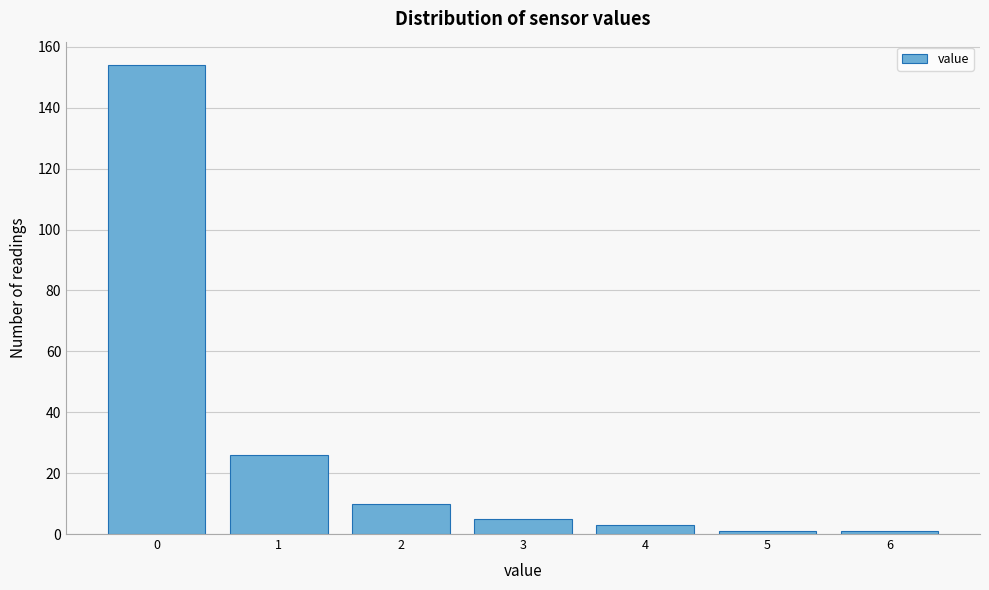

Over which range of the x-axis is the bar tallest?

-0.5 to 0.5